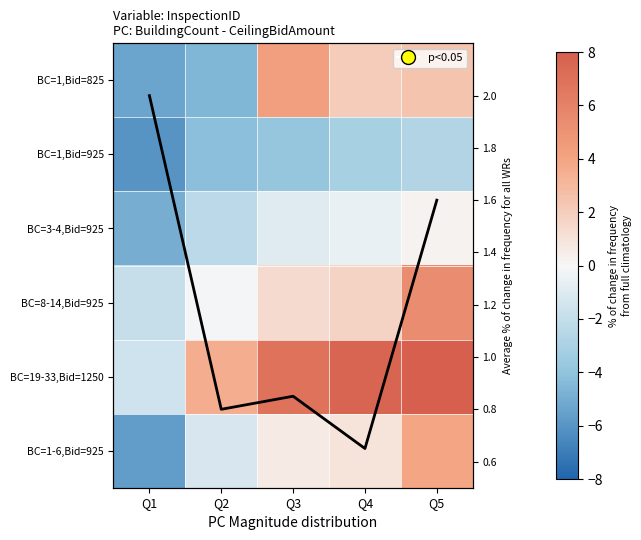

Which series has the widest spread of values?

BC=1,Bid=825